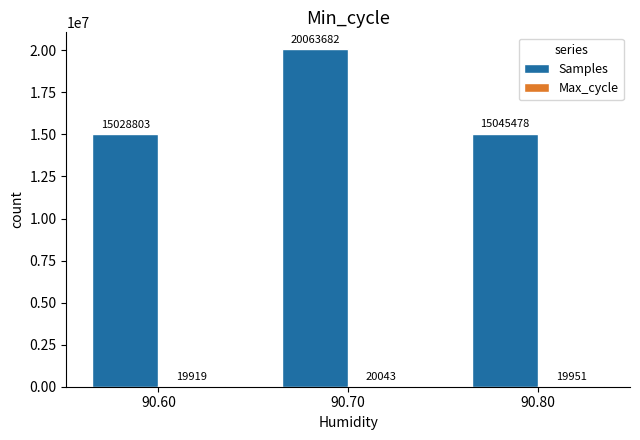

The Samples series shows 26083369 at 90.60. True or false?

False